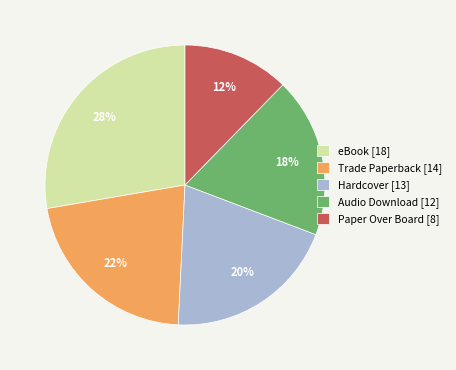

To the nearest percent, what is the difference between the Paper Over Board and Hardcover slice percentages?

8%